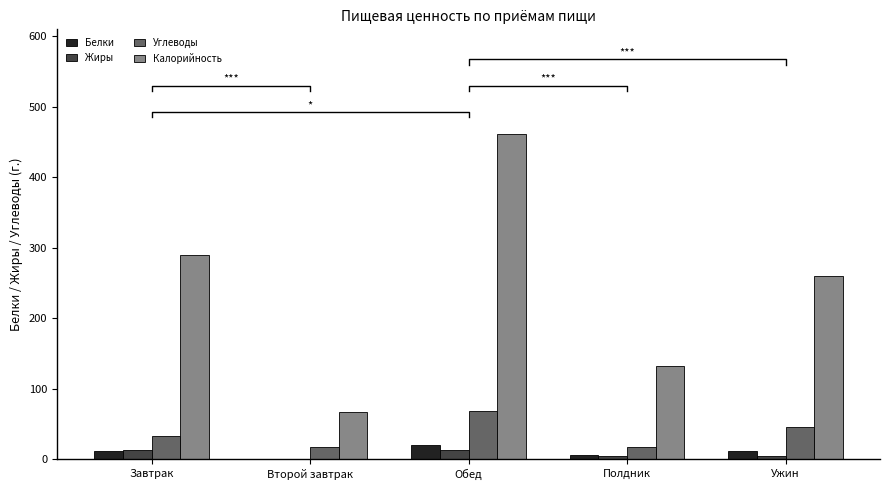

How many values in the Углеводы series are below 32?

2